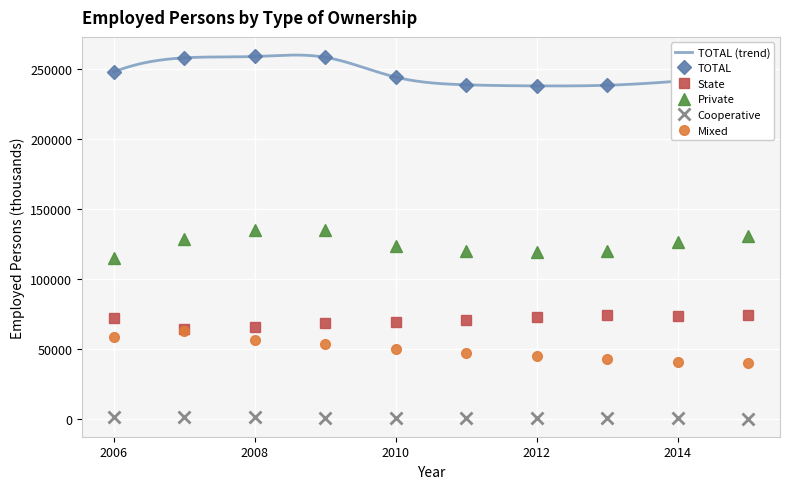

Reading left to right, what are all the values shown in this chart?

TOTAL: 248139	258236	259205	258634	244453	238956	238178	238640	241544	245975
State: 72541	64640	65934	68589	69432	70704	72793	74395	73723	74655
Private: 115270	128963	135275	134958	123592	120039	119464	120484	126696	130930
Cooperative: 1525	1357	1210	1084	1025	768	650	605	561	447
Mixed: 58802	63276	56786	54003	50404	47445	45271	43156	40564	39943